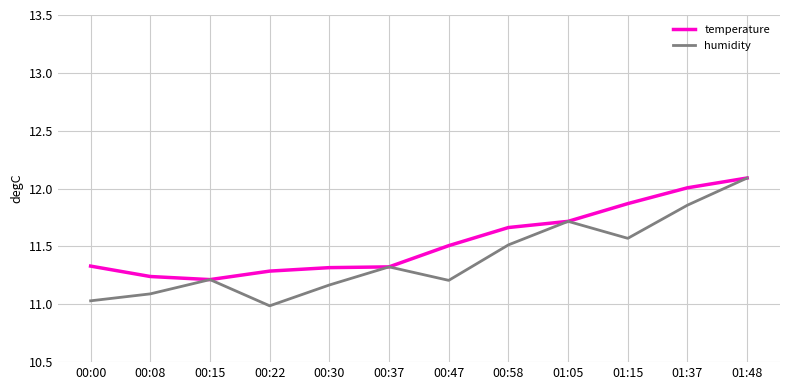

What is the sum of the temperature values at 00:37 and 01:15?

23.2